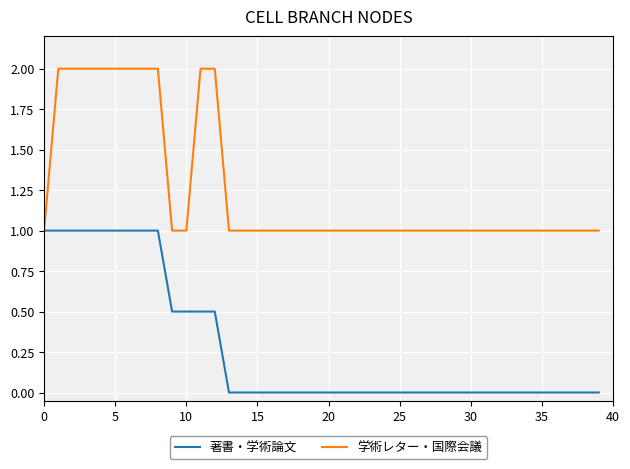

Rank the series by their maximum value, from highest to lowest.

学術レター・国際会議, 著書・学術論文